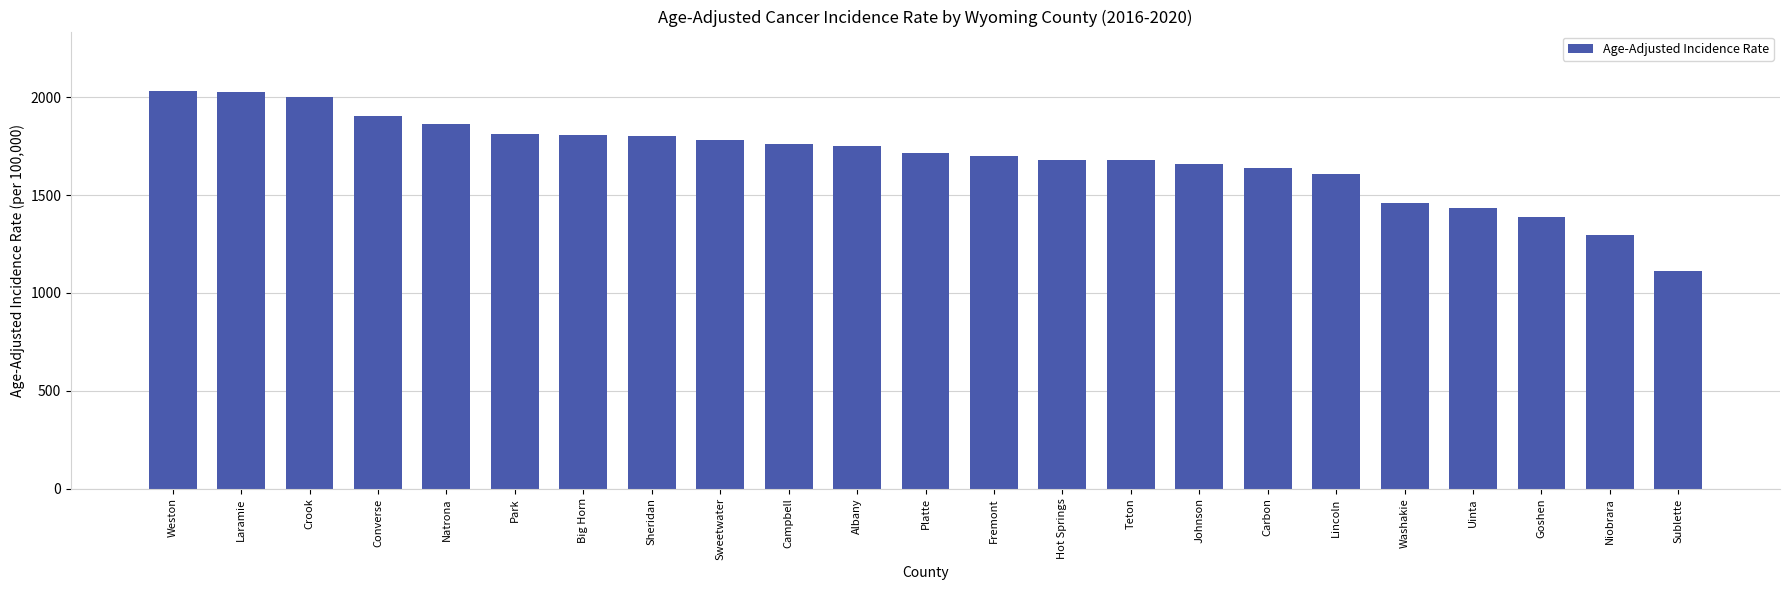

What is the label of the 11th bar from the left?

Albany